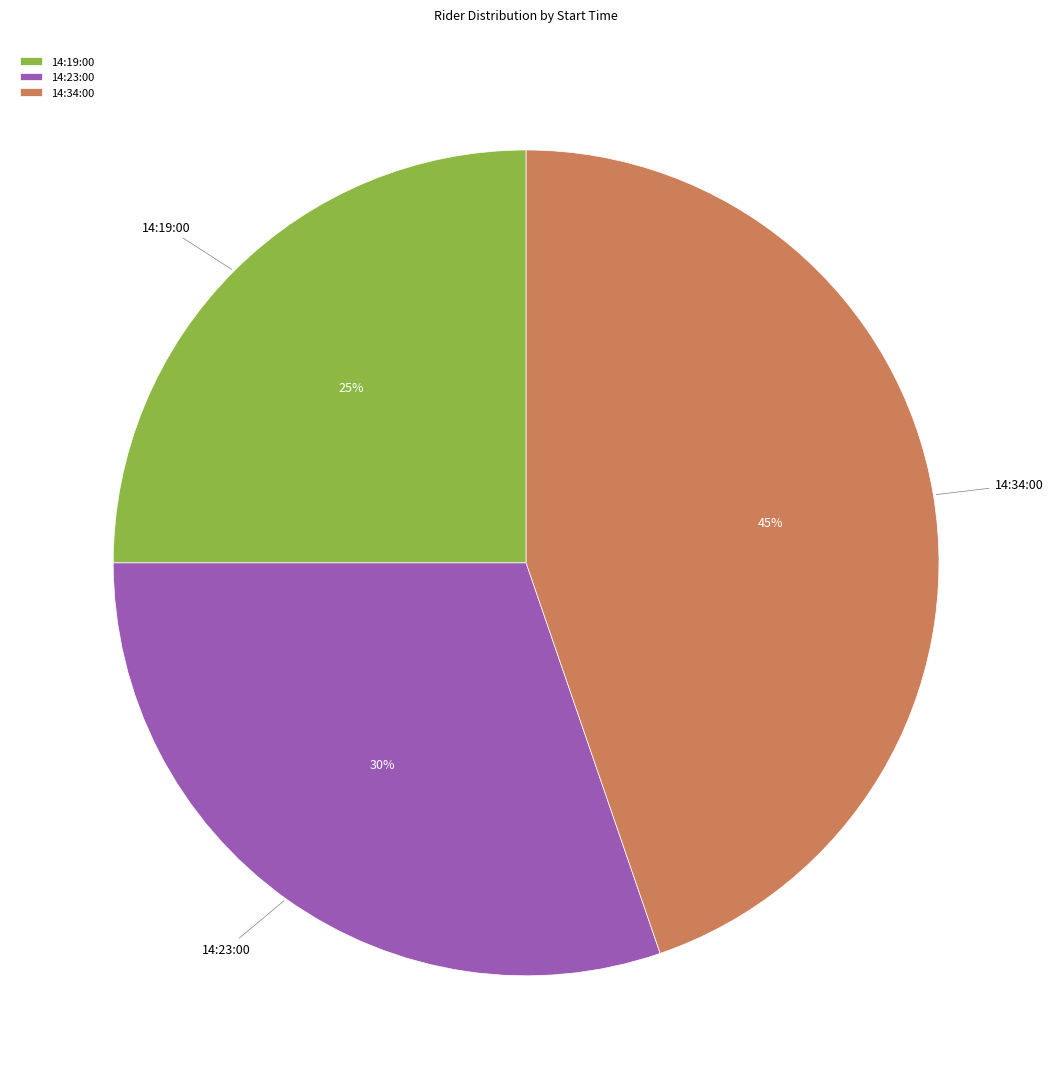

To the nearest percent, what portion does 14:23:00 represent?

30%